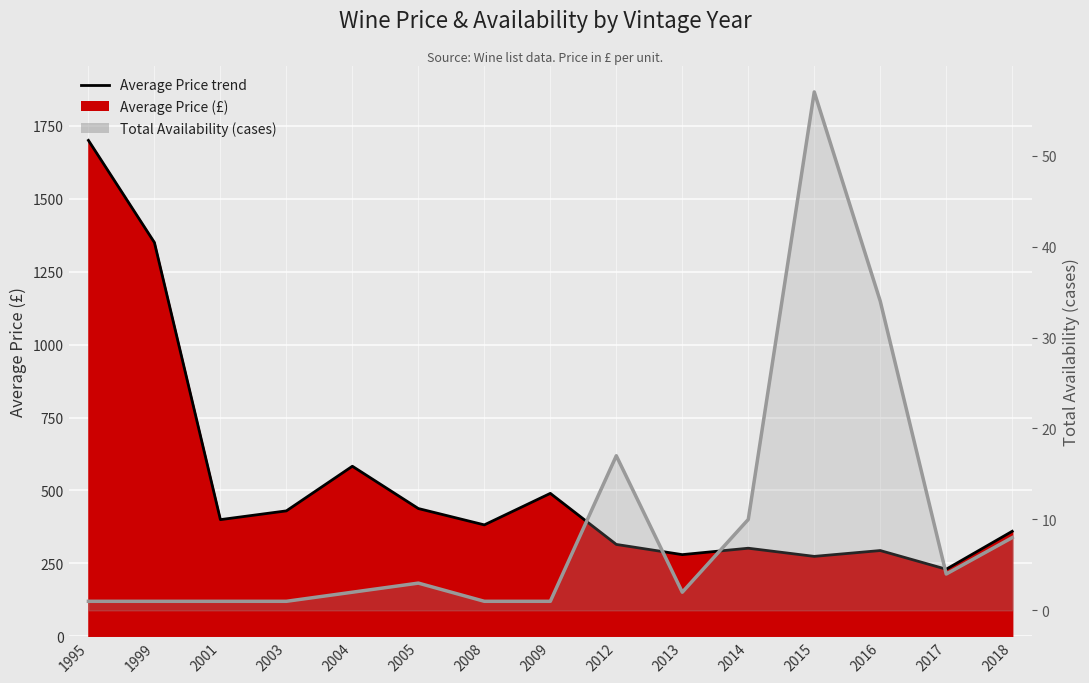

True or false: there are more than 1 points higher than both neighbors.

True